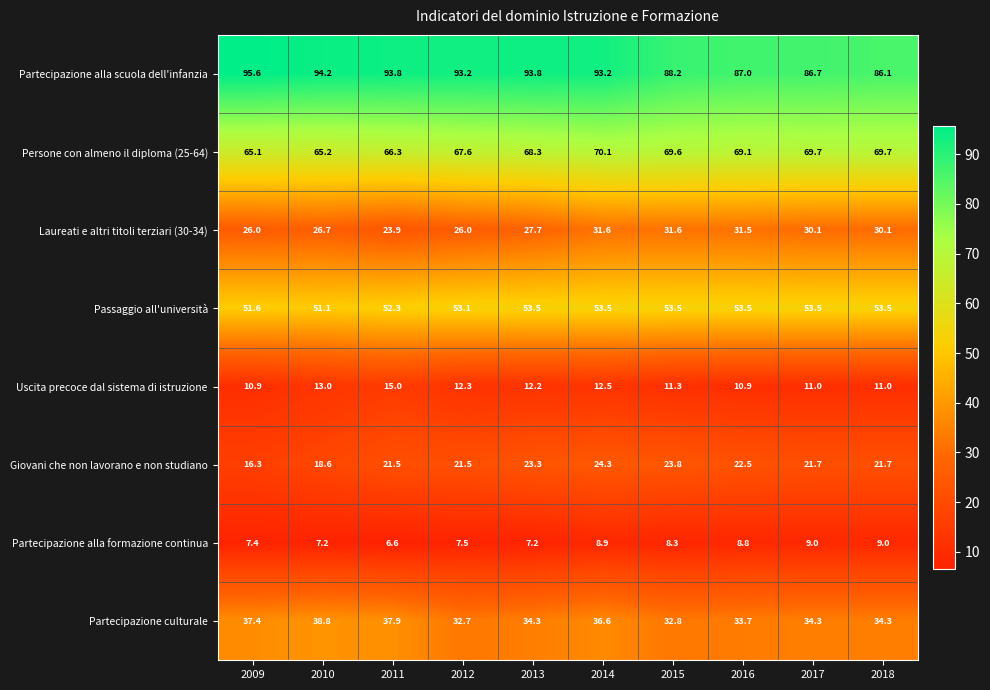

How many categories are shown in the chart?

10